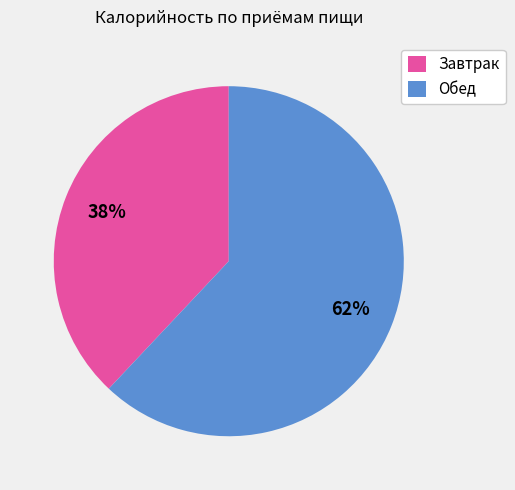

Which has a higher value, Завтрак or Обед?

Обед